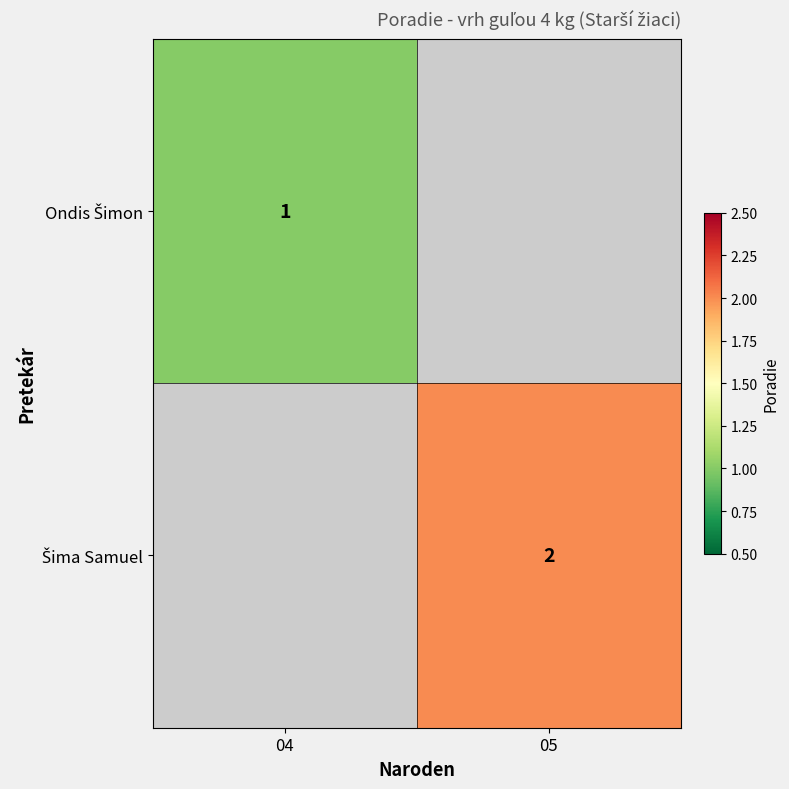

Count the number of data series in this chart.

2